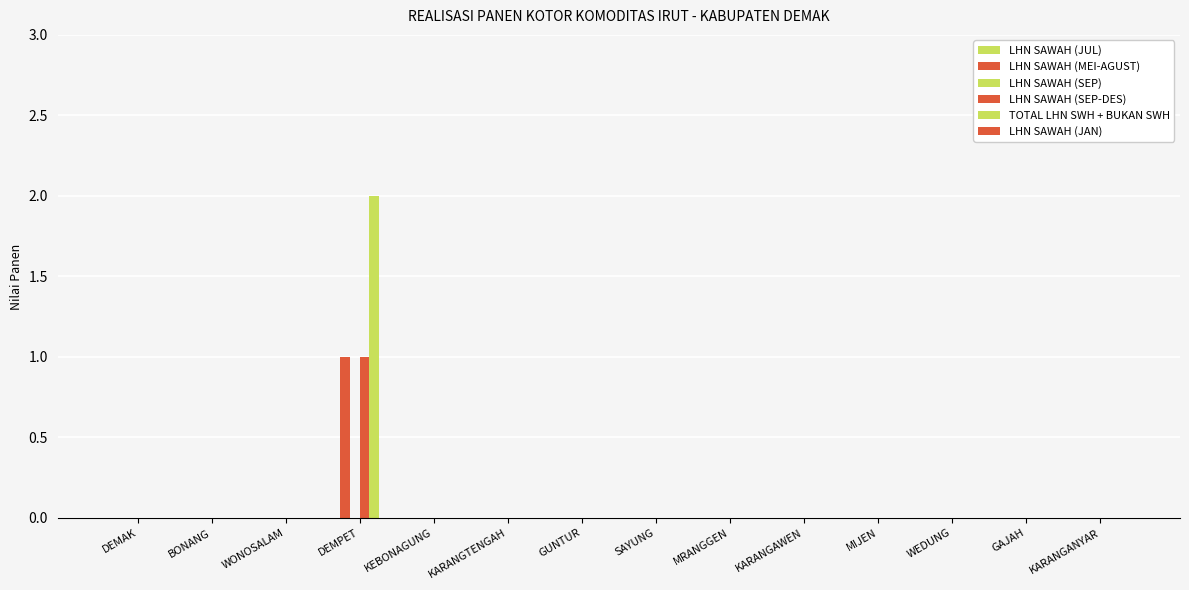

How many data points does each series have?

14